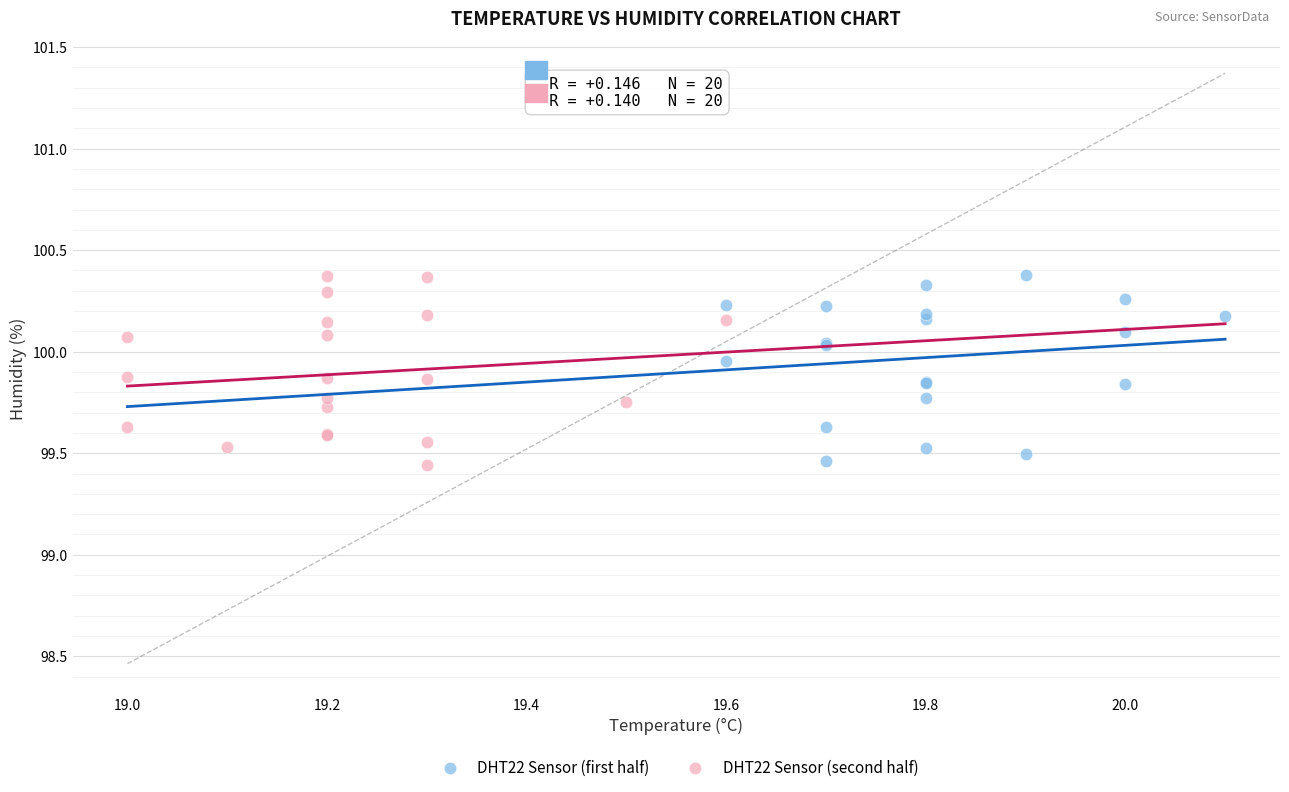

What are all the series names shown in the legend?

DHT22 Sensor (first half), DHT22 Sensor (second half)